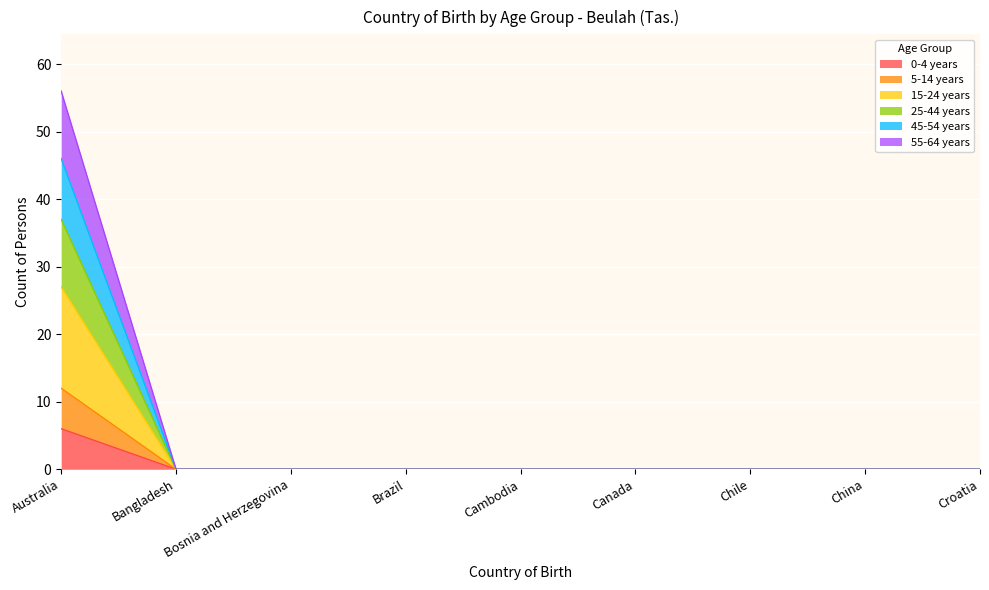

Does the chart display data point markers on the line(s)?

No